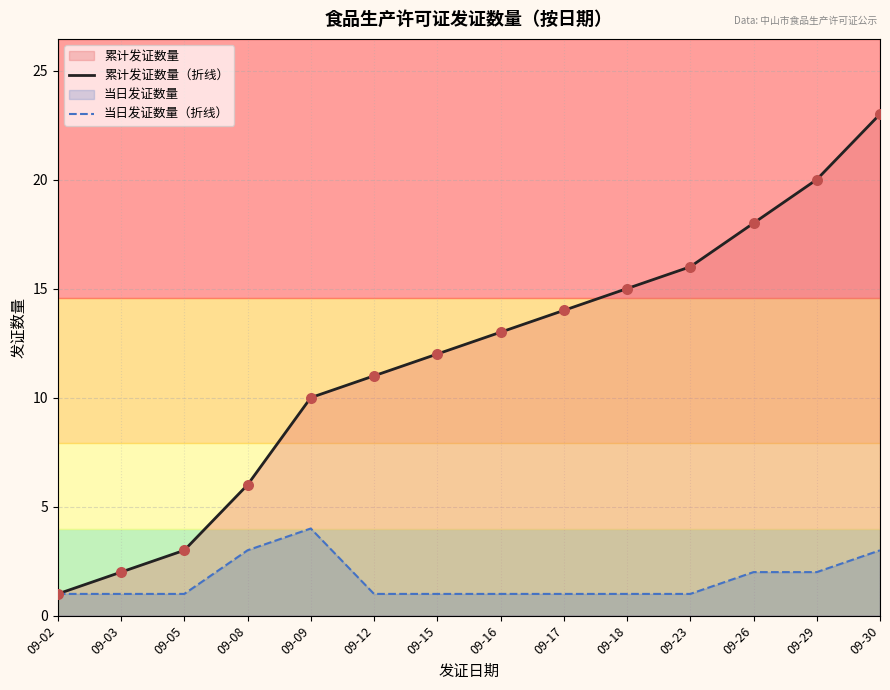

At how many categories does at least one series exceed 16?

3